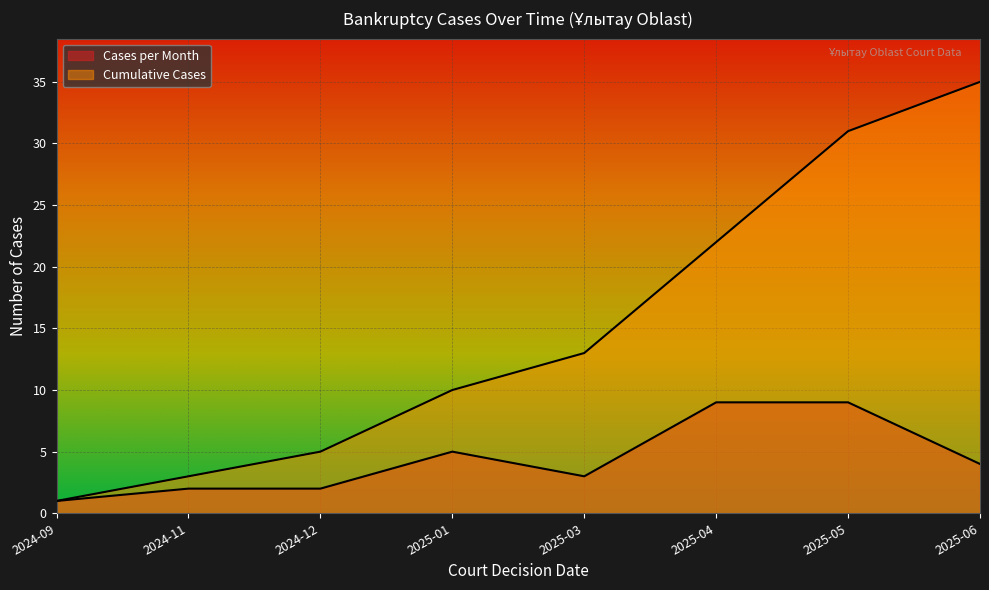

What is the spread (max minus min) of values at 2024-11?

1